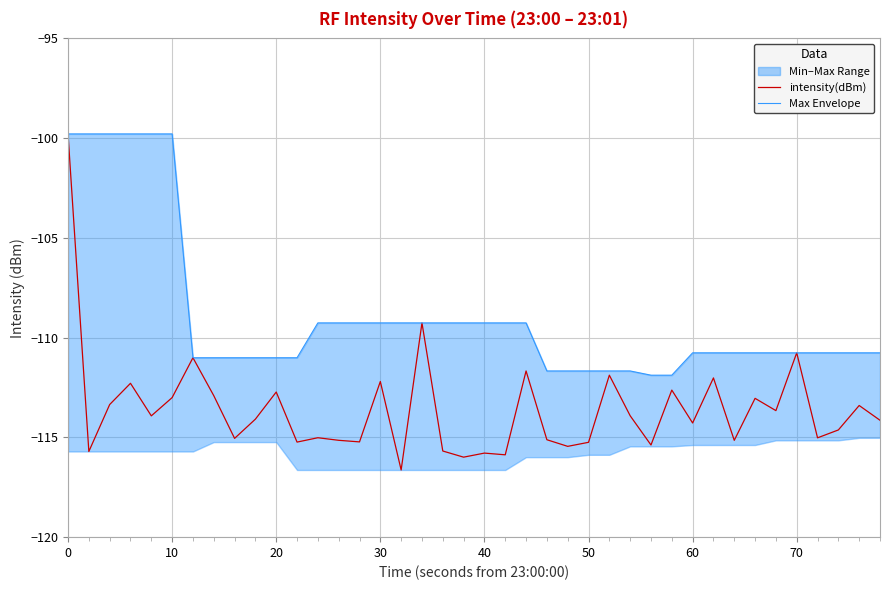

What is the lowest value of the intensity(dBm) series?

-116.6